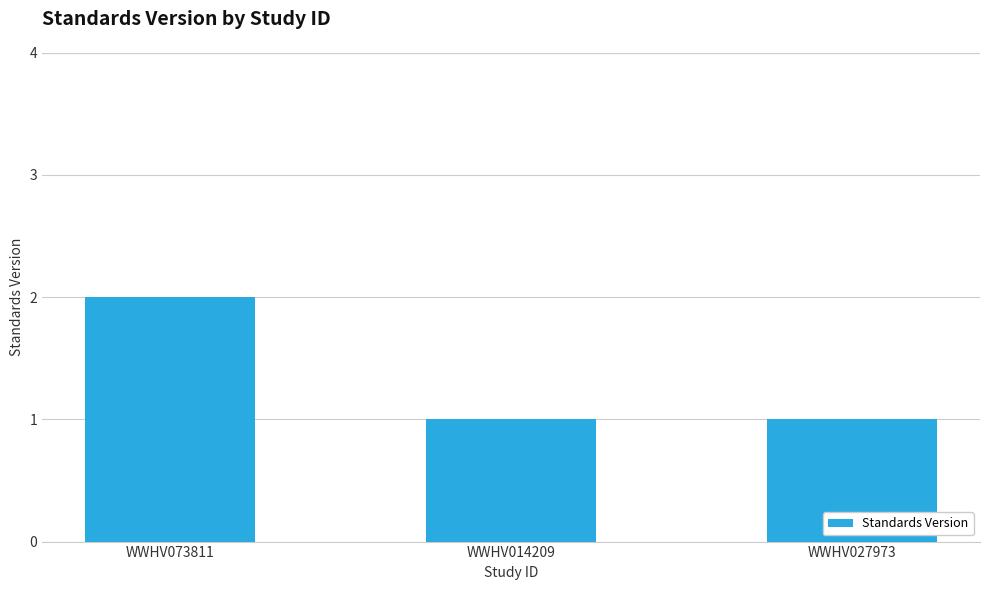

What is the sum of the values at WWHV073811 and WWHV027973?

3